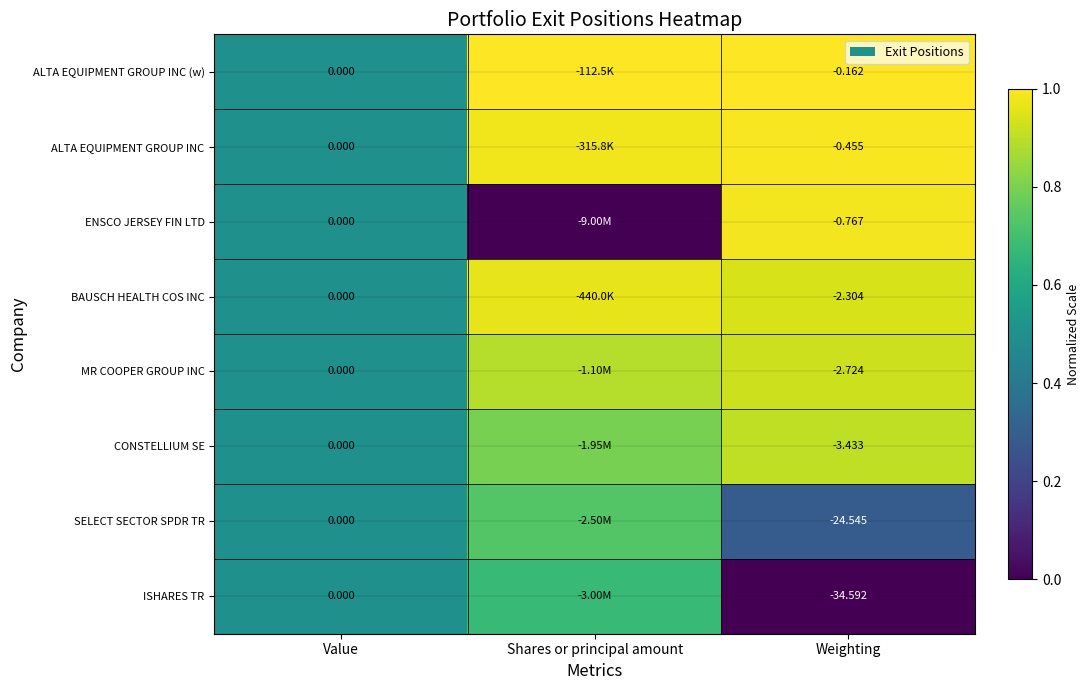

Rank the series at Weighting from lowest to highest value.

ISHARES TR, SELECT SECTOR SPDR TR, CONSTELLIUM SE, MR COOPER GROUP INC, BAUSCH HEALTH COS INC, ENSCO JERSEY FIN LTD, ALTA EQUIPMENT GROUP INC, ALTA EQUIPMENT GROUP INC (w)